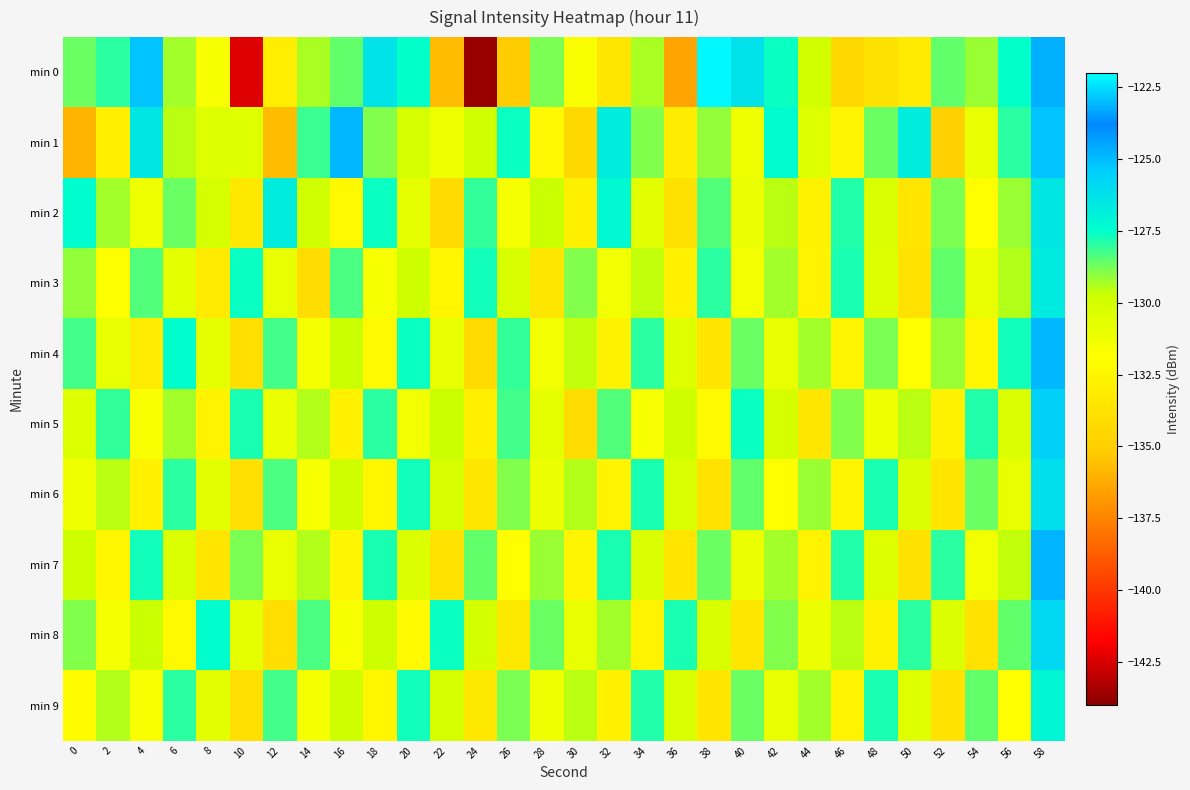

Rank the series at 40 from lowest to highest value.

min 8, min 3, min 1, min 2, min 7, min 4, min 9, min 6, min 5, min 0